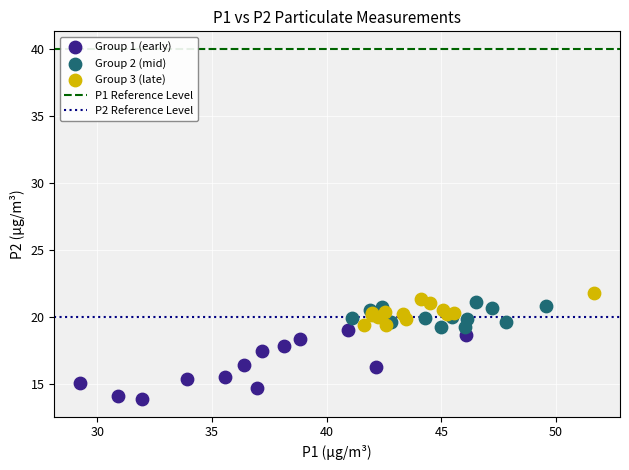

Which series has the largest Y range (max minus min)?

Group 1 (early)